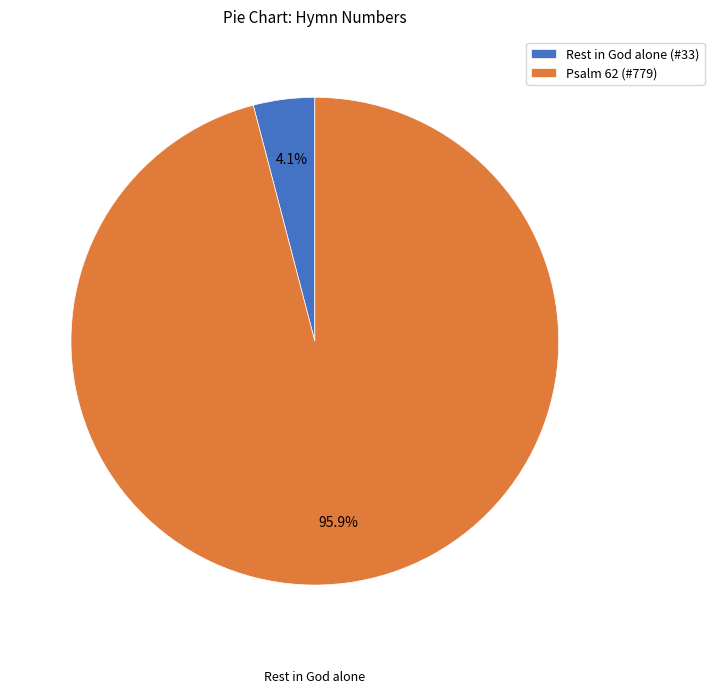

Is it true that Rest in God alone is 18% of the pie?

False